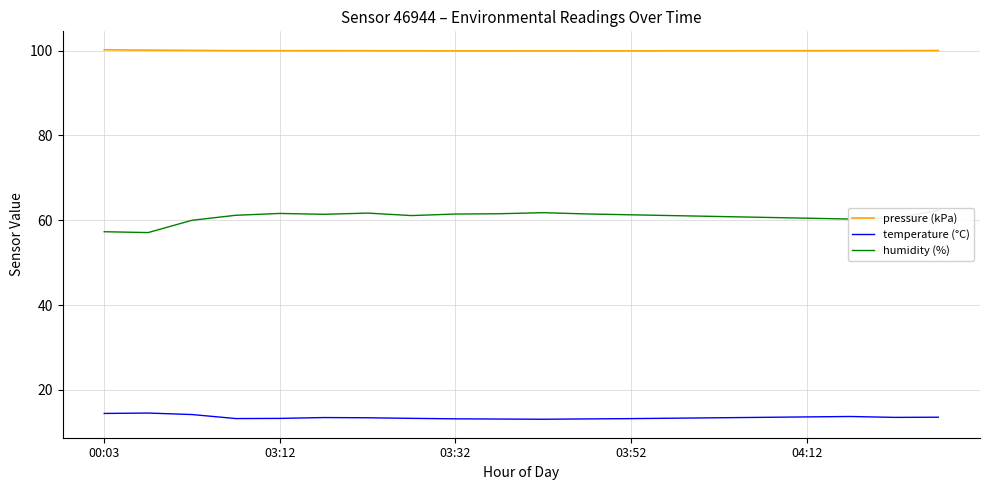

What is the lowest value of the pressure (kPa) series?

99.9